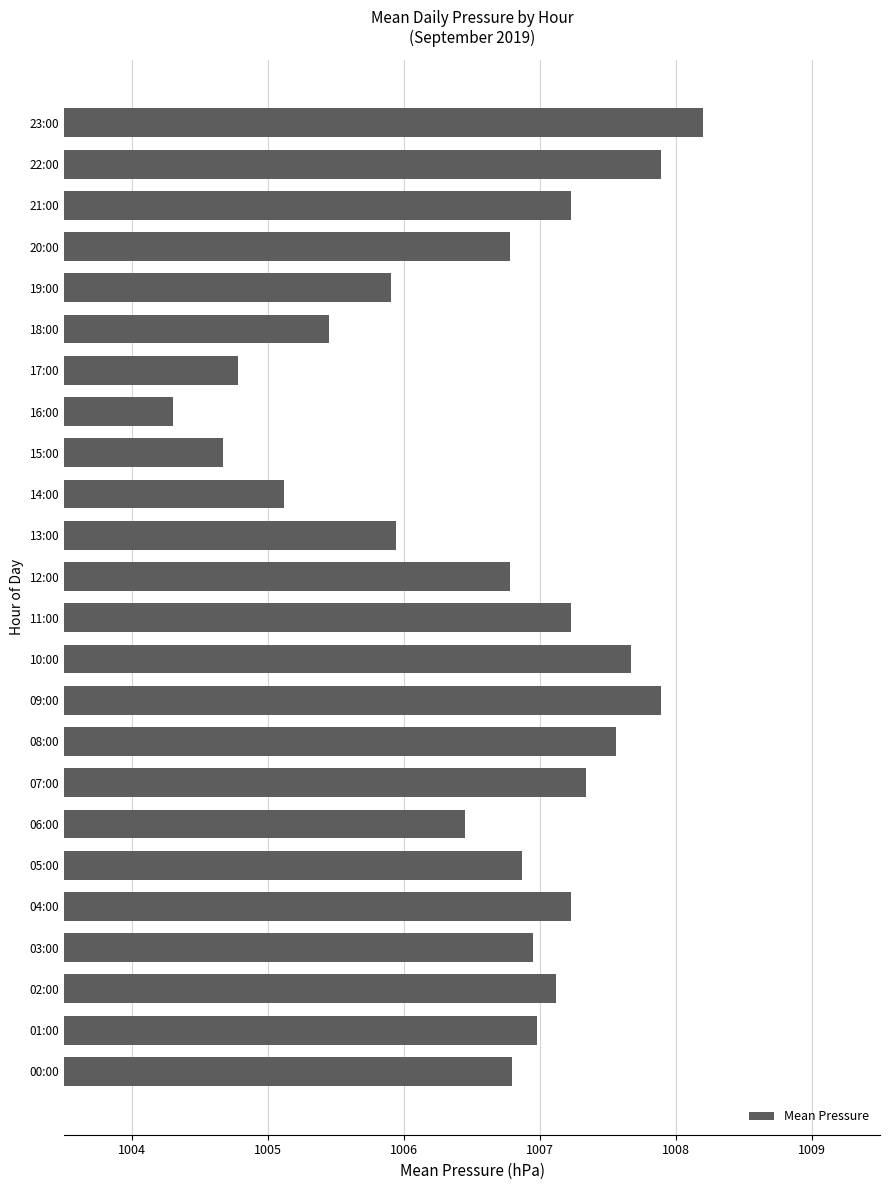

Are the bars horizontal?

Yes